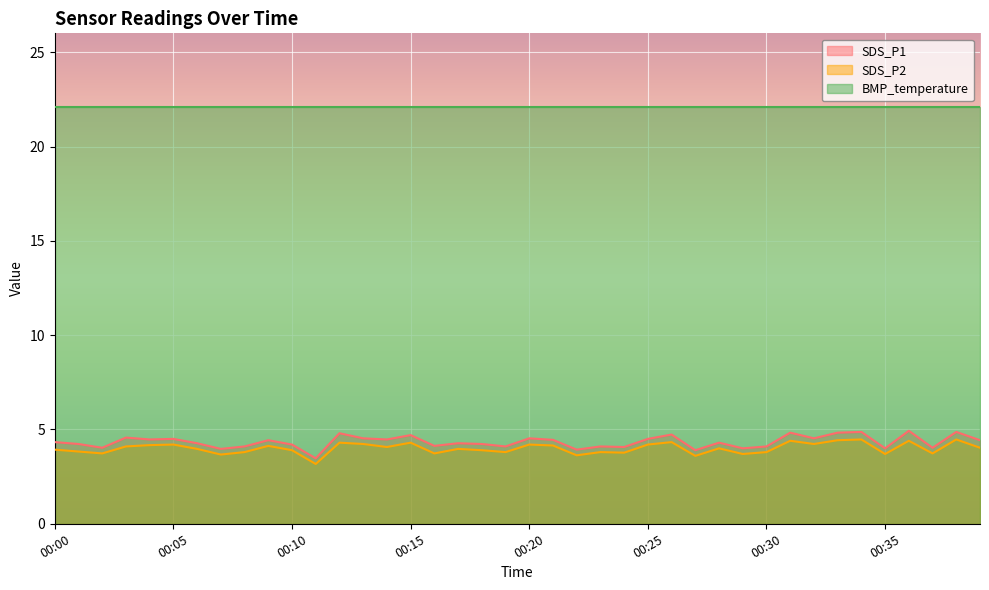

What is the smallest value displayed?

3.2